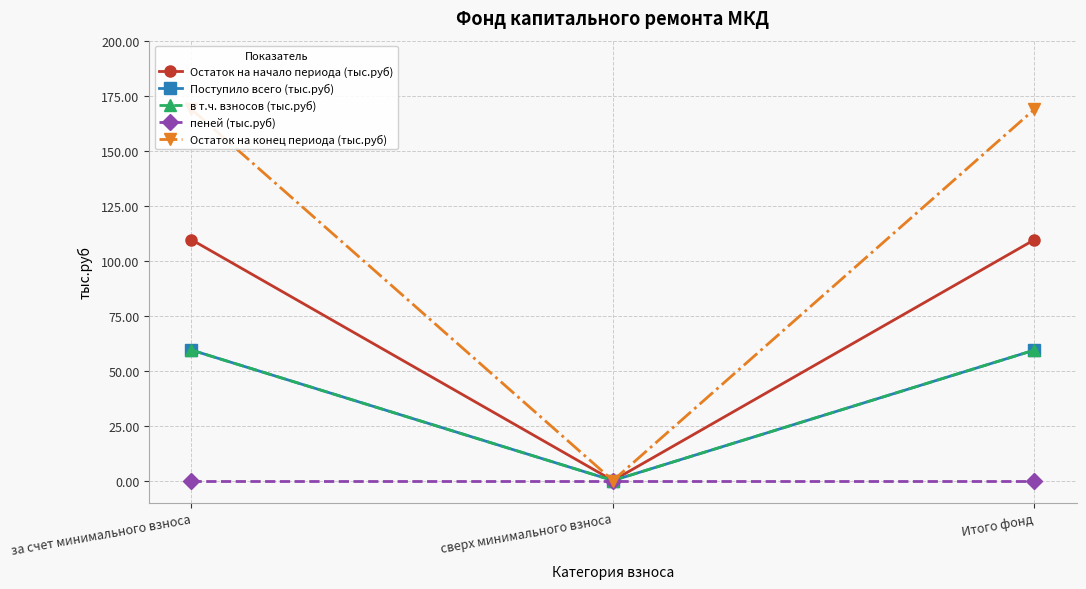

What is the average value of the в т.ч. взносов (тыс.руб) series?

39.5